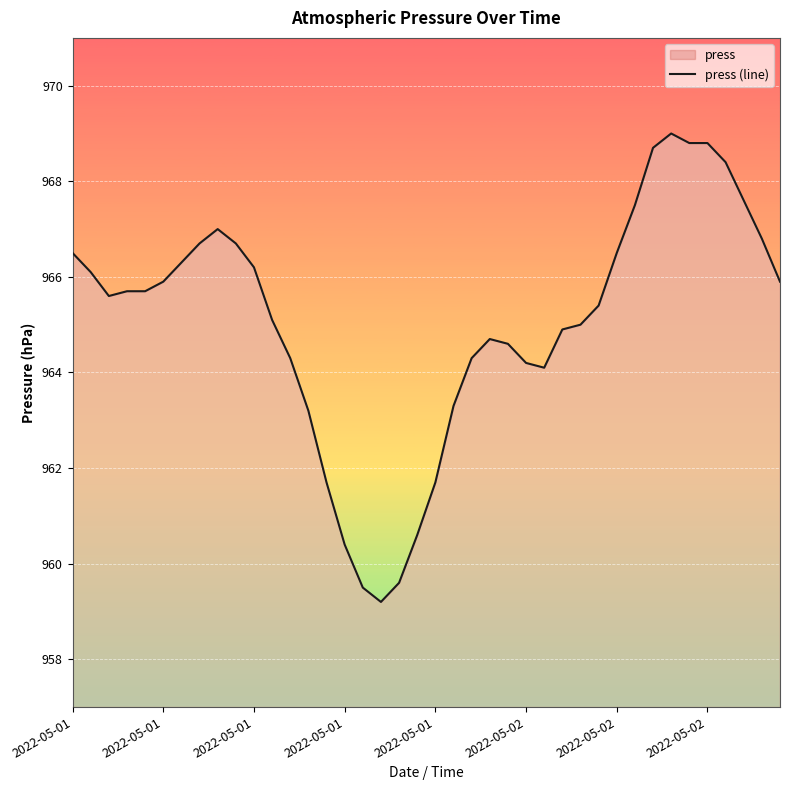

Does the chart display data point markers on the line(s)?

No